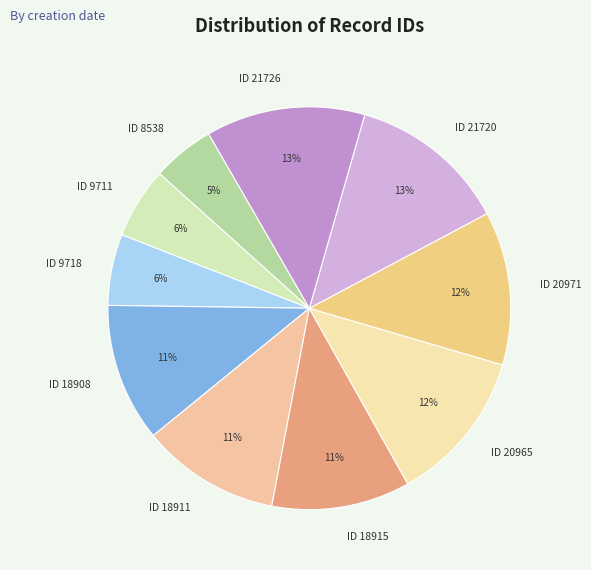

Combined, do ID 21726 and ID 8538 account for over 50%?

No